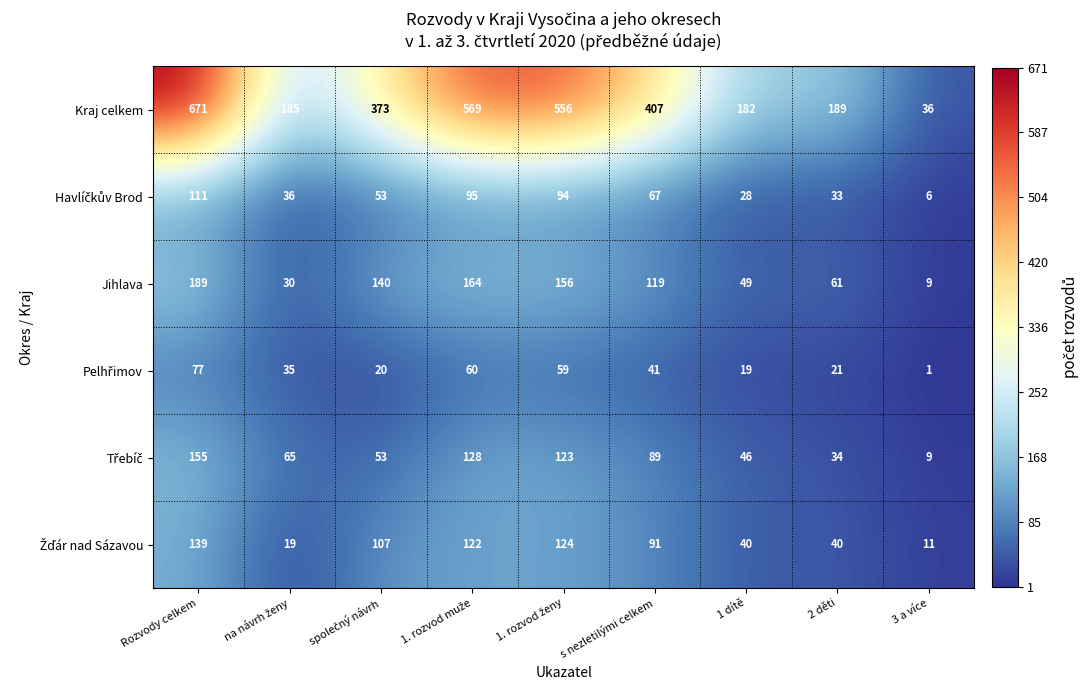

Which series has the largest total across all categories?

Kraj celkem